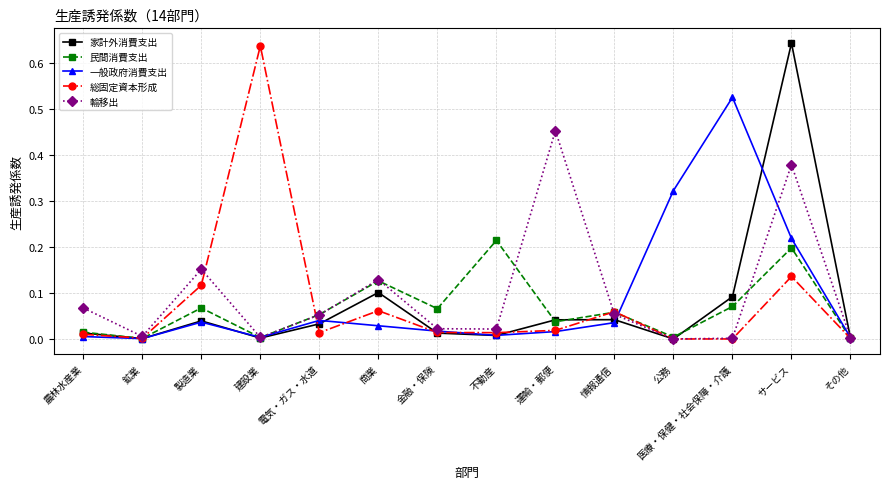

Where is the first local maximum for 総固定資本形成?

建設業